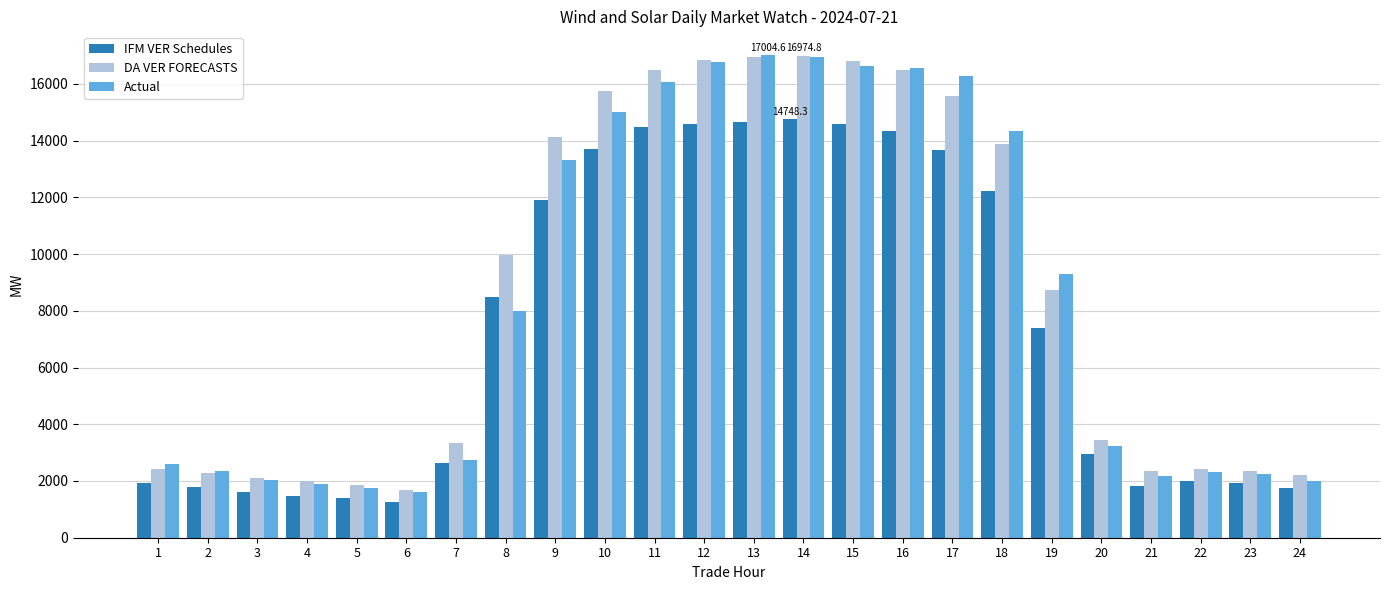

What is the sum of all DA VER FORECASTS values?

207069.7